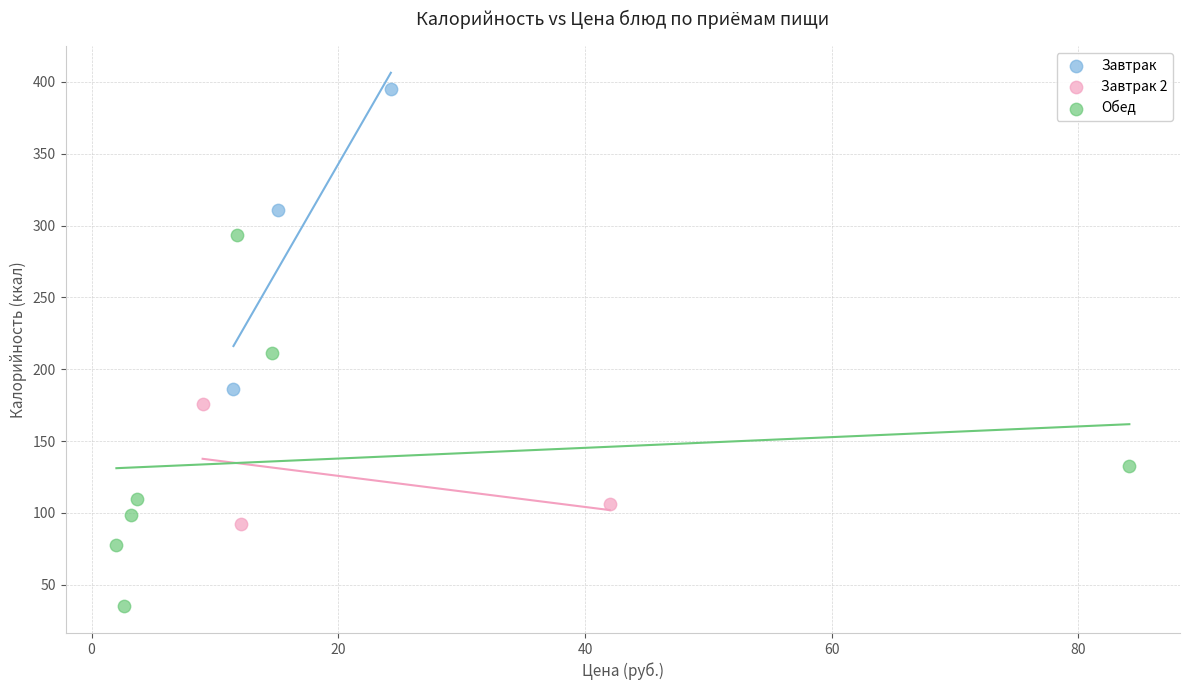

Which series reaches the minimum Y coordinate?

Обед